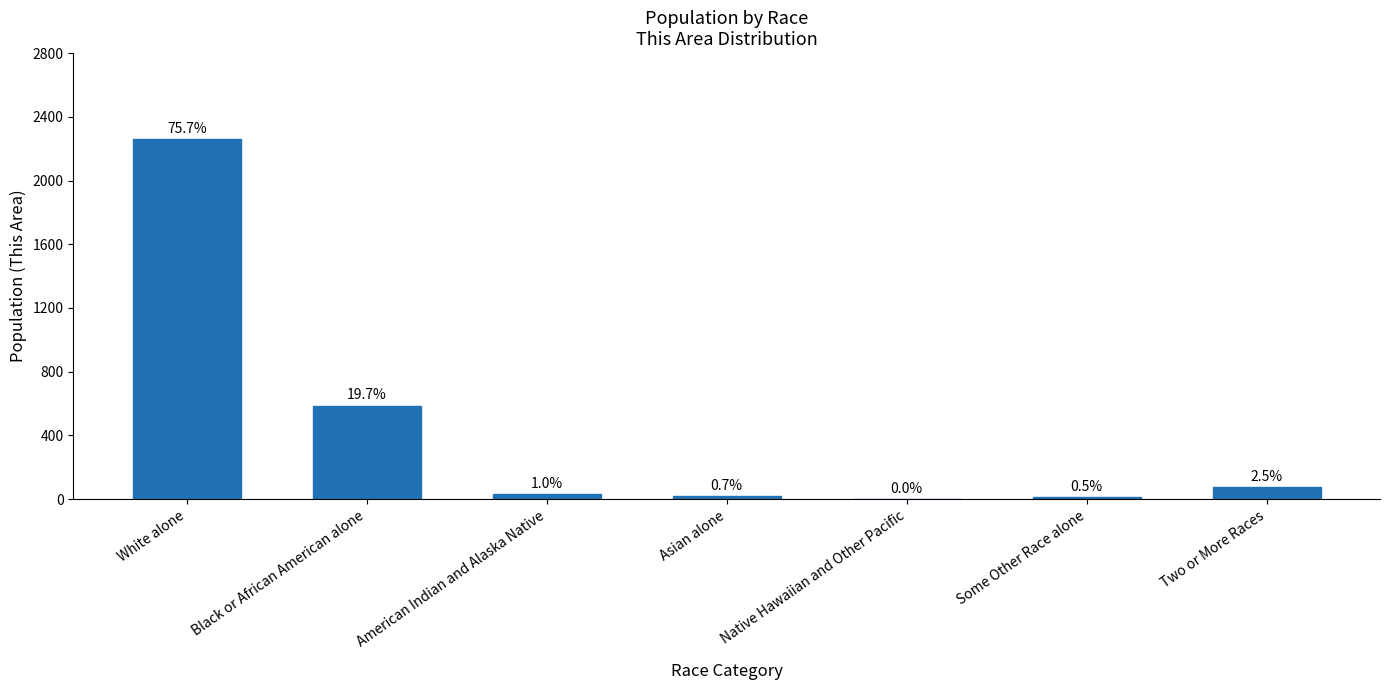

How many data points are less than 31?

3